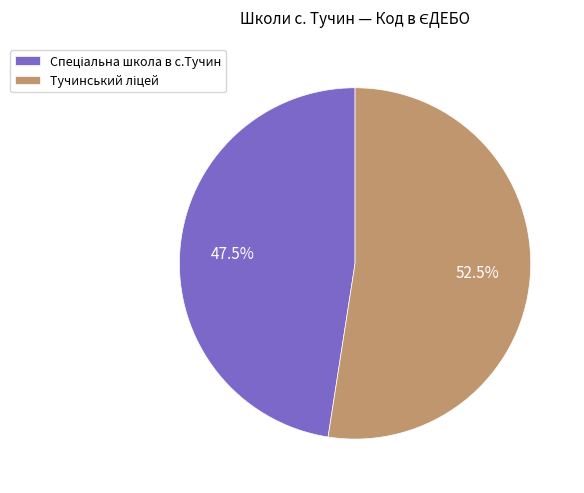

Is there any slice that represents more than half of the pie?

Yes